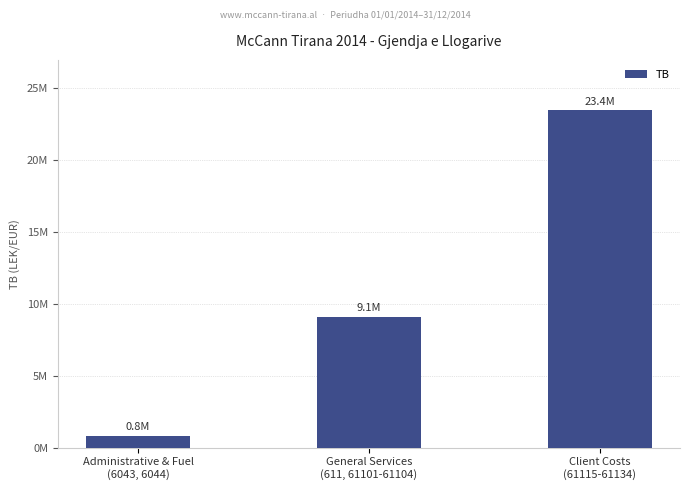

Rank the categories by value from highest to lowest.

Client Costs
(61115-61134), General Services
(611, 61101-61104), Administrative & Fuel
(6043, 6044)